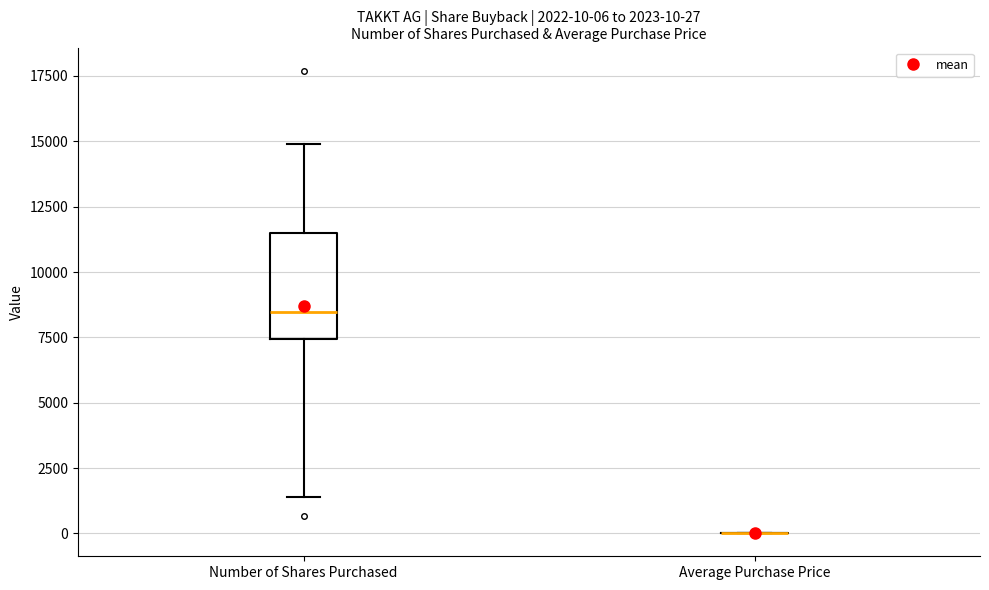

Comparing the boxes themselves (not the whiskers), which one is the tallest?

Number of Shares Purchased